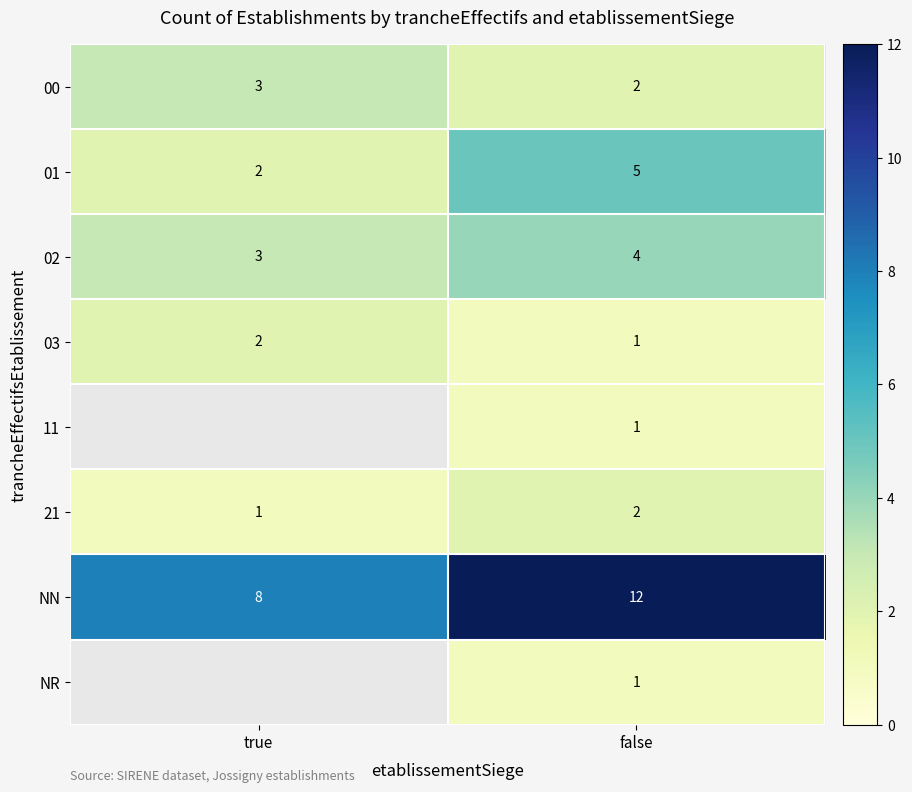

What is the sum of all 02 values?

7.0